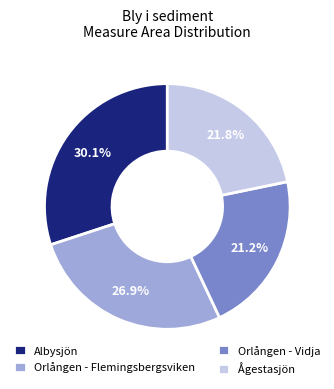

Rank the categories by value from highest to lowest.

Albysjön, Orlången - Flemingsbergsviken, Ågestasjön, Orlången - Vidja